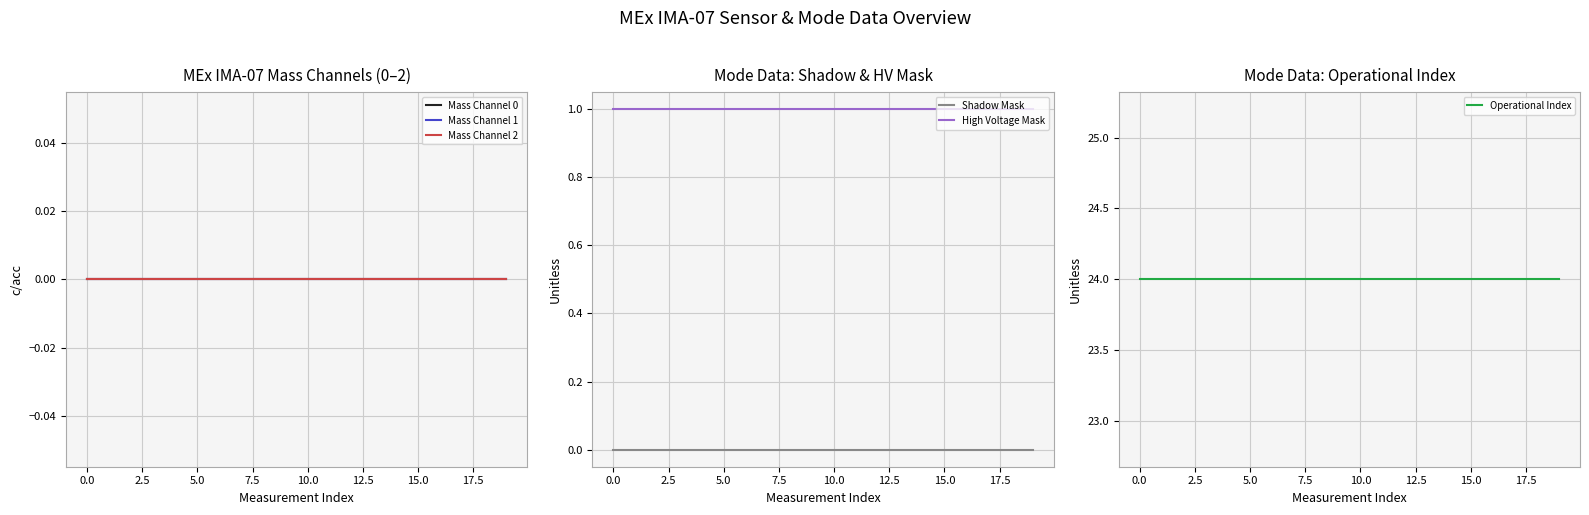

What is the total value across all series at 13?

25